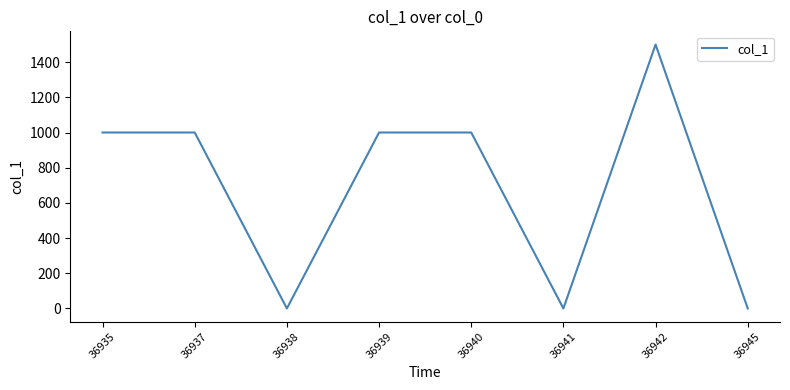

Reading left to right, extract all data points from this chart.

1000	1000	0	1000	1000	0	1500	0